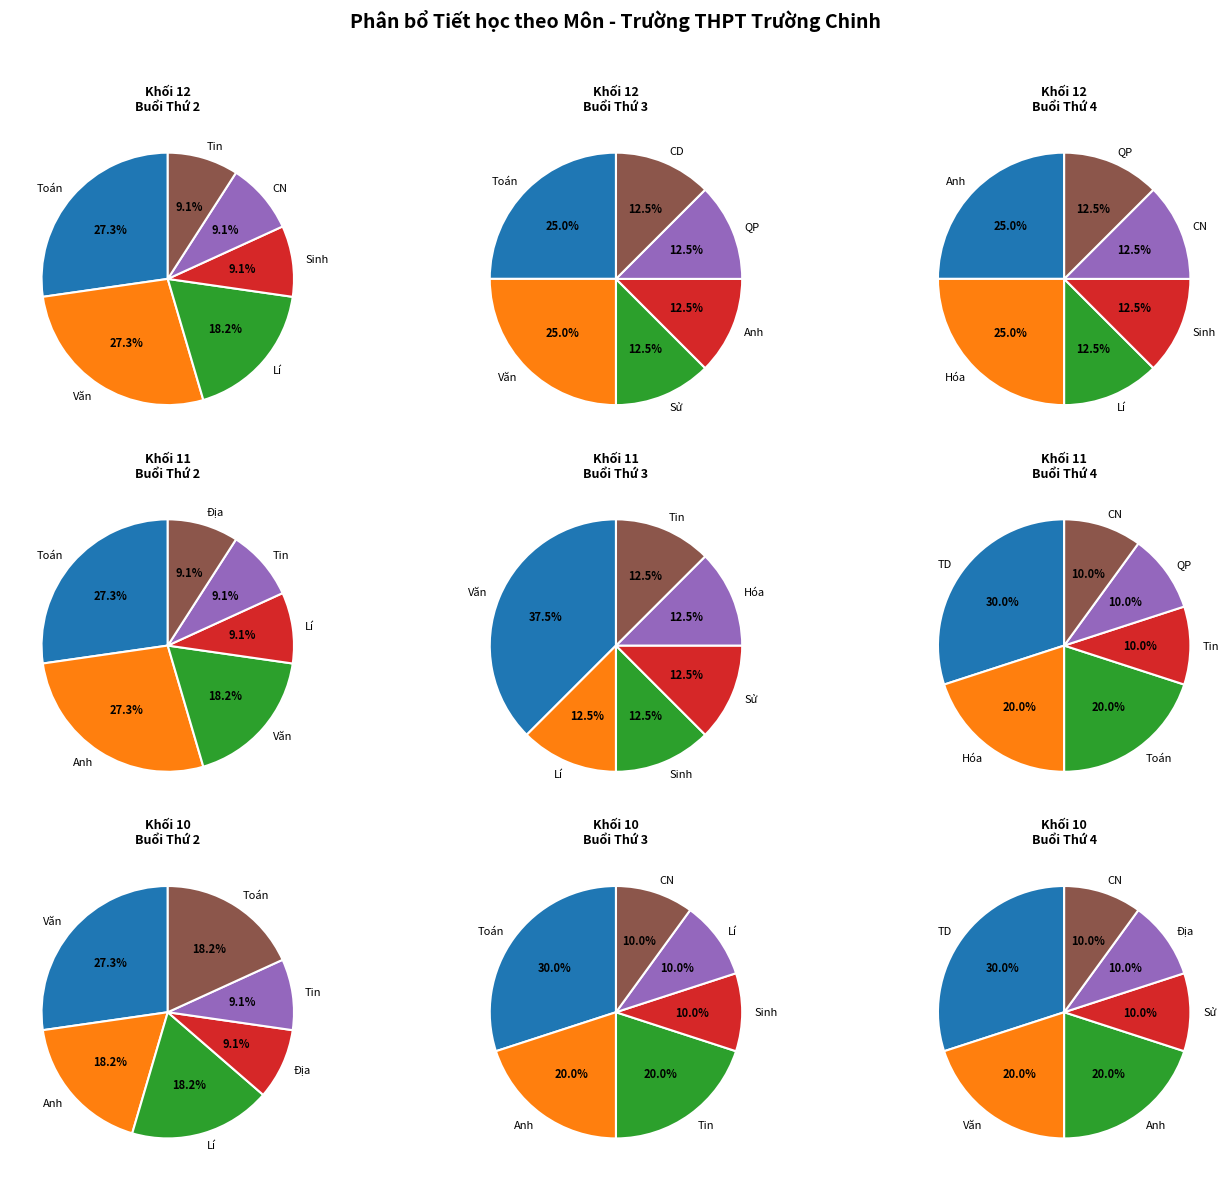

What is the change in value from Anh to Địa?

-12